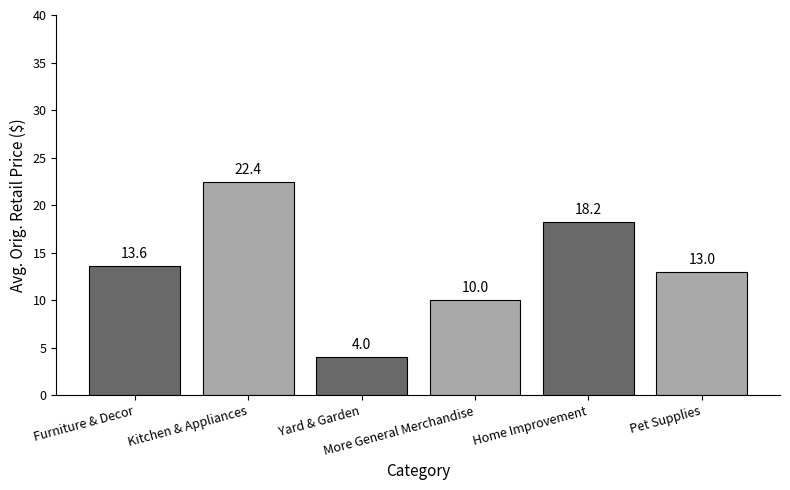

How many data points are less than 13?

3